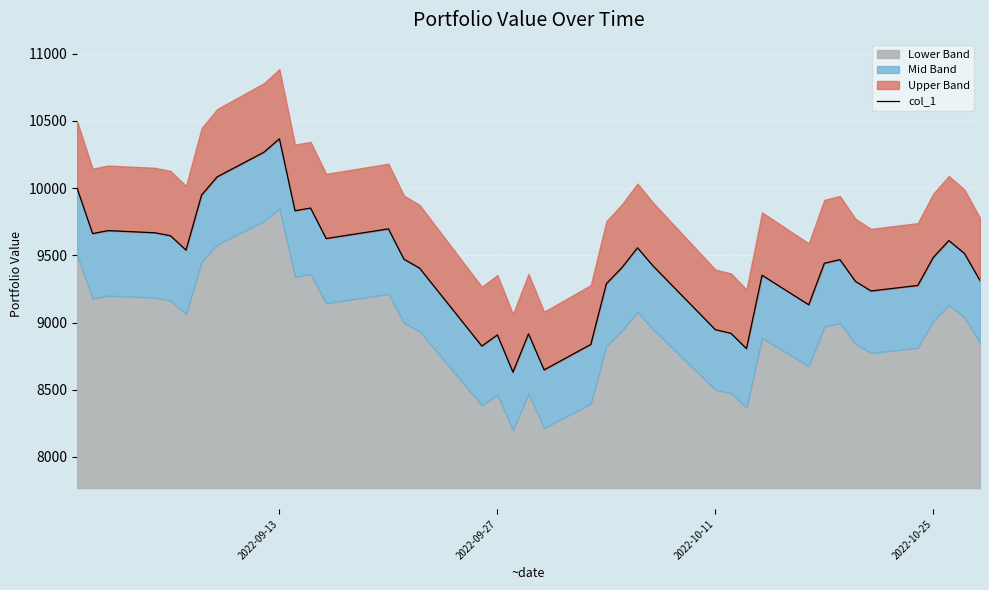

What is the minimum value shown in the chart?

8631